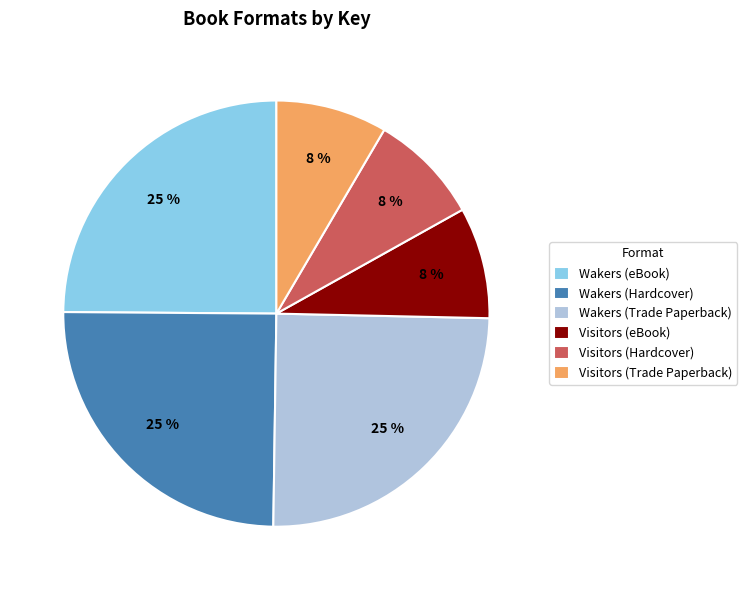

True or false: Wakers (eBook) accounts for 19% of the total.

False